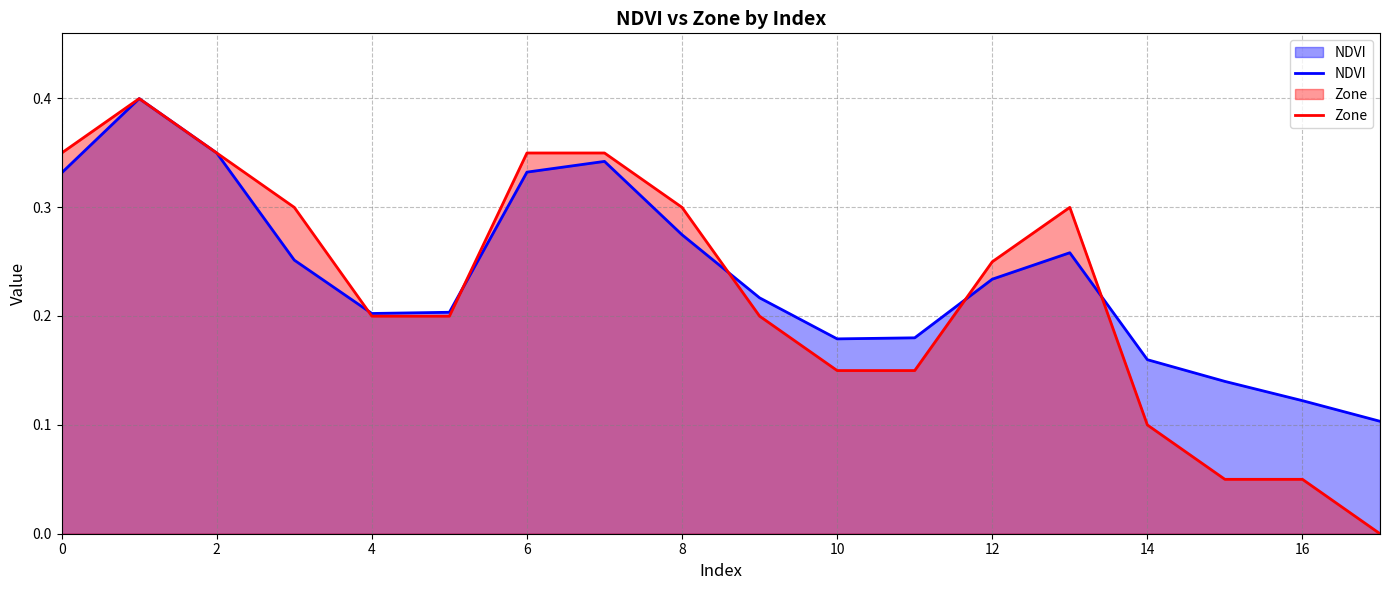

Reading left to right, extract all data points from this chart.

NDVI: 0.3	0.4	0.3	0.3	0.2	0.2	0.3	0.3	0.3	0.2	0.2	0.2	0.2	0.3	0.2	0.1	0.1	0.1
Zone: 0.3	0.4	0.3	0.3	0.2	0.2	0.3	0.3	0.3	0.2	0.1	0.1	0.2	0.3	0.1	0.0	0.0	0.0